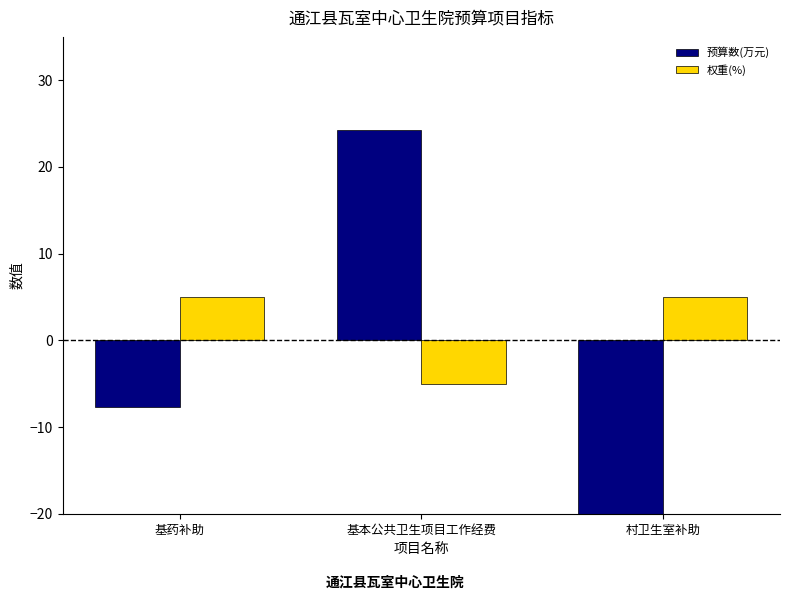

Which has a higher value, 基药补助 or 村卫生室补助?

基药补助